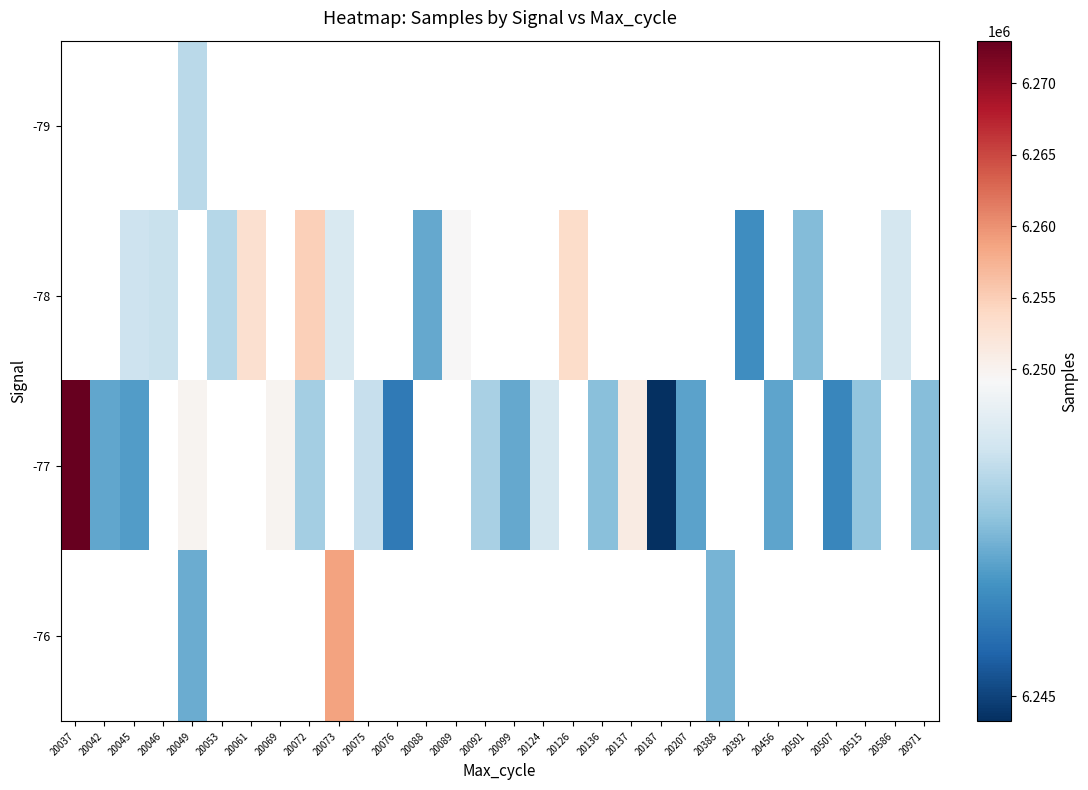

Between 20042 and 20046, which is larger?

20046